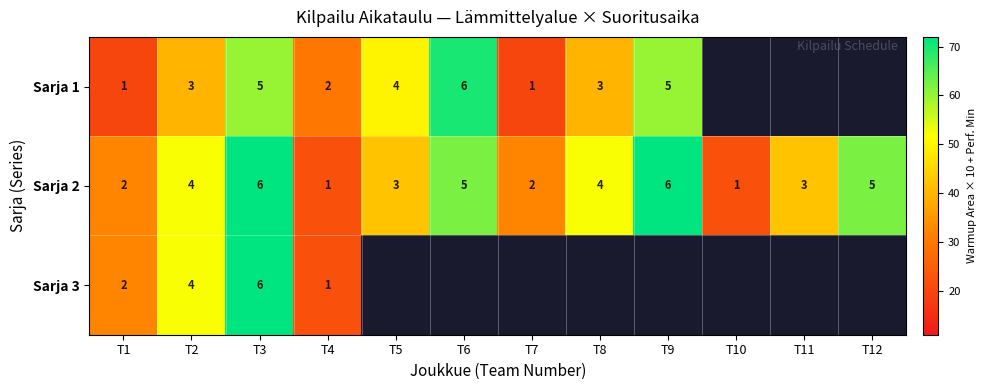

At which category is the sum across all series the highest?

T3